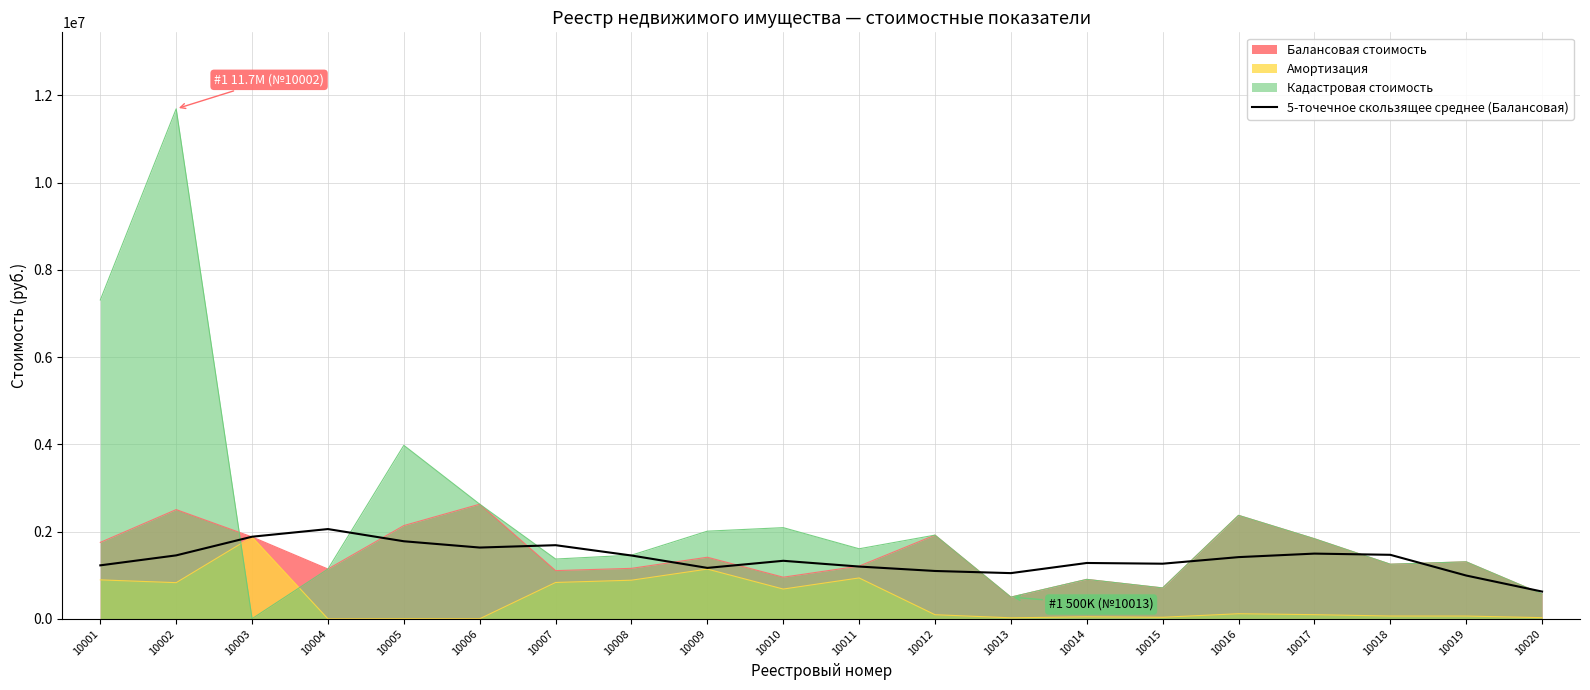

What is the average value?

1379371.2